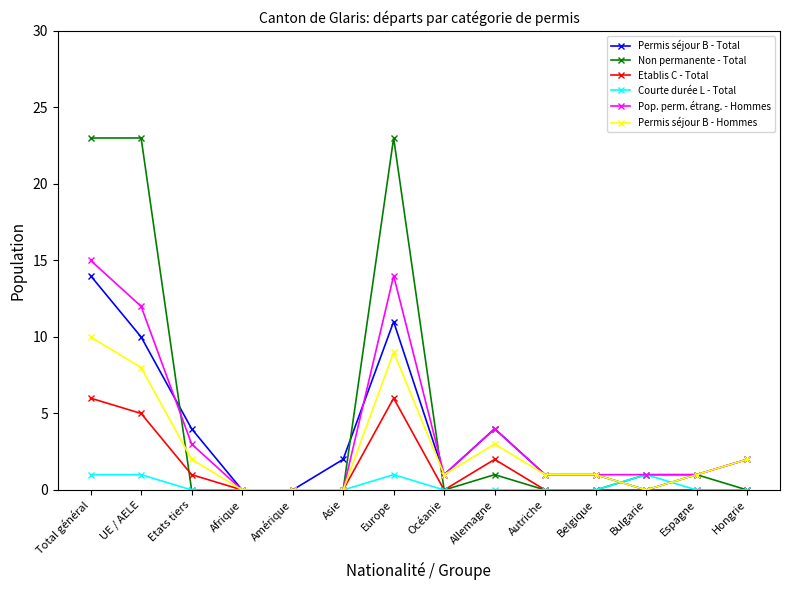

Reading right to left, list all the values displayed in this chart.

Permis séjour B - Total: Hongrie=2	Espagne=1	Bulgarie=0	Belgique=1	Autriche=1	Allemagne=4	Océanie=1	Europe=11	Asie=2	Amérique=0	Afrique=0	Etats tiers=4	UE / AELE=10	Total général=14
Non permanente - Total: Hongrie=0	Espagne=1	Bulgarie=1	Belgique=0	Autriche=0	Allemagne=1	Océanie=0	Europe=23	Asie=0	Amérique=0	Afrique=0	Etats tiers=0	UE / AELE=23	Total général=23
Etablis C - Total: Hongrie=0	Espagne=0	Bulgarie=0	Belgique=0	Autriche=0	Allemagne=2	Océanie=0	Europe=6	Asie=0	Amérique=0	Afrique=0	Etats tiers=1	UE / AELE=5	Total général=6
Courte durée L - Total: Hongrie=0	Espagne=0	Bulgarie=1	Belgique=0	Autriche=0	Allemagne=0	Océanie=0	Europe=1	Asie=0	Amérique=0	Afrique=0	Etats tiers=0	UE / AELE=1	Total général=1
Pop. perm. étrang. - Hommes: Hongrie=2	Espagne=1	Bulgarie=1	Belgique=1	Autriche=1	Allemagne=4	Océanie=1	Europe=14	Asie=0	Amérique=0	Afrique=0	Etats tiers=3	UE / AELE=12	Total général=15
Permis séjour B - Hommes: Hongrie=2	Espagne=1	Bulgarie=0	Belgique=1	Autriche=1	Allemagne=3	Océanie=1	Europe=9	Asie=0	Amérique=0	Afrique=0	Etats tiers=2	UE / AELE=8	Total général=10